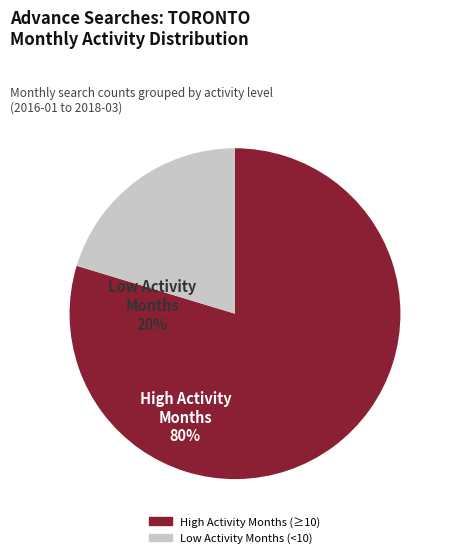

Is there any slice that represents more than half of the pie?

Yes